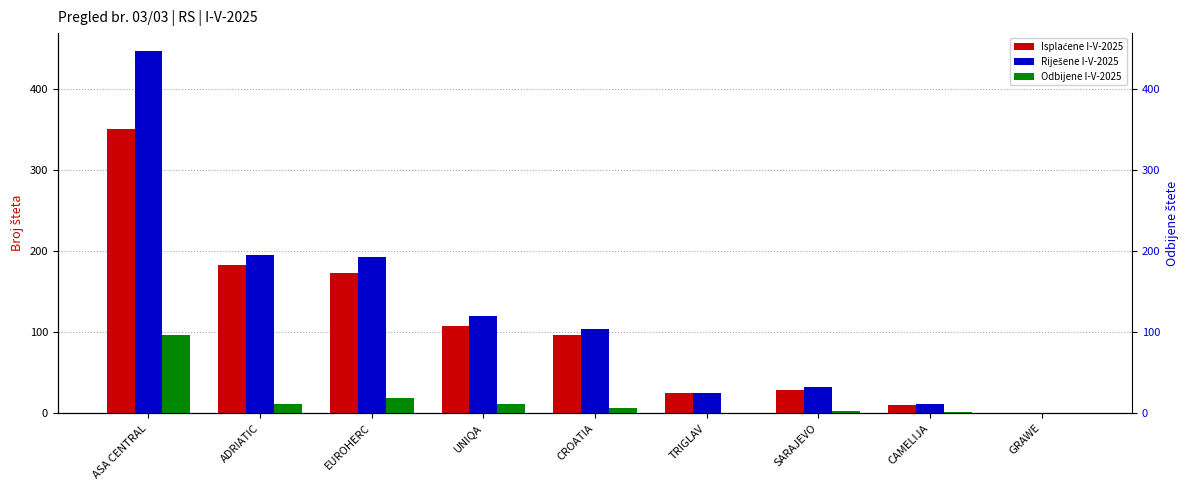

What is the value of the Riješene I-V-2025 bar at the 8th from the left?

11